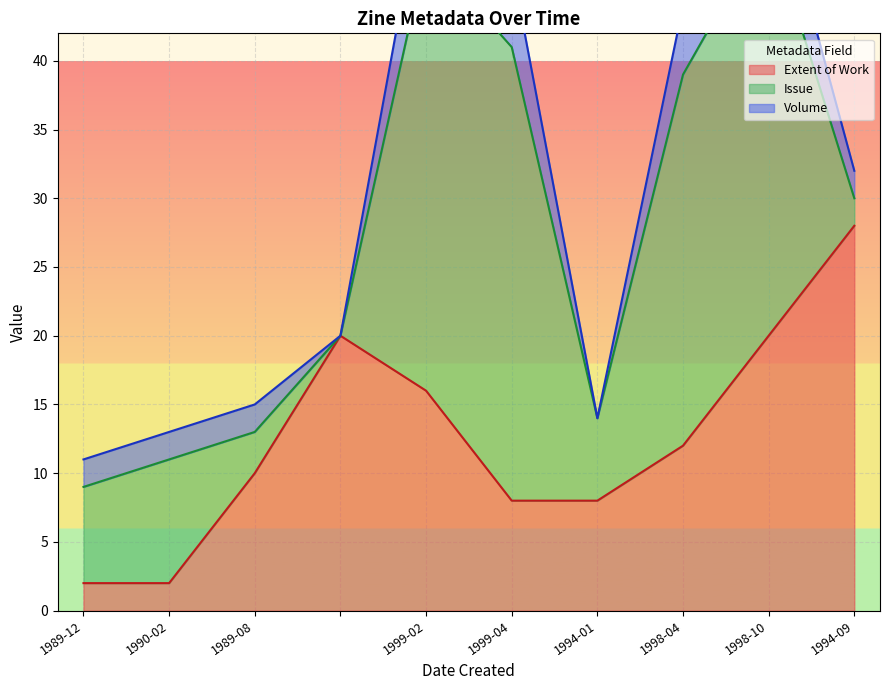

Is it true that Extent of Work equals 16 at 1999-02?

True